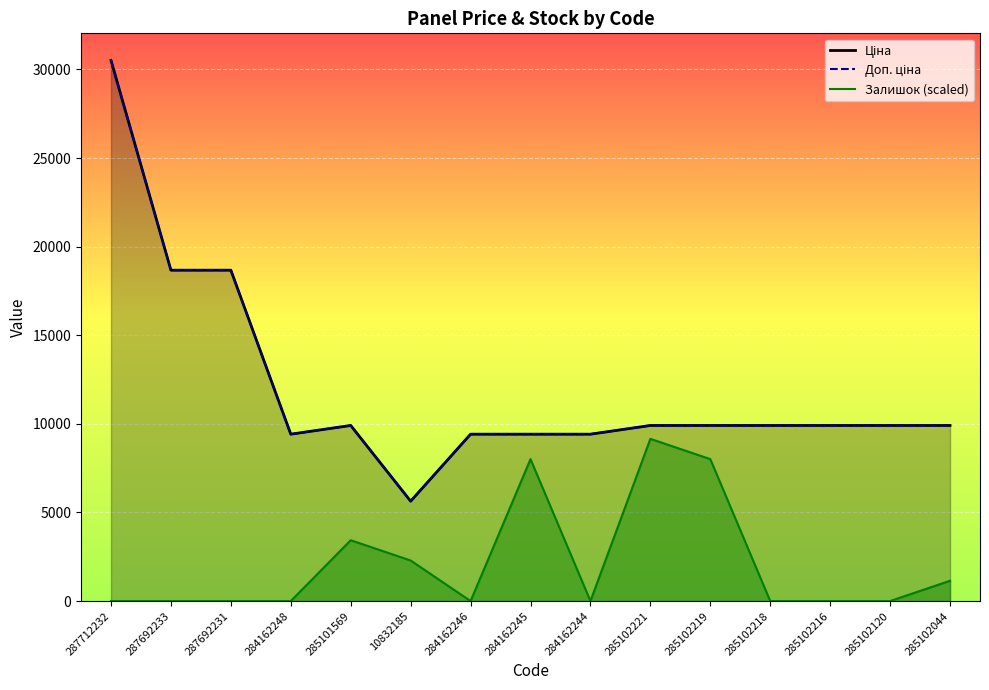

Is the value of Ціна at 285102120 greater than the value of Доп. ціна at 284162245?

Yes